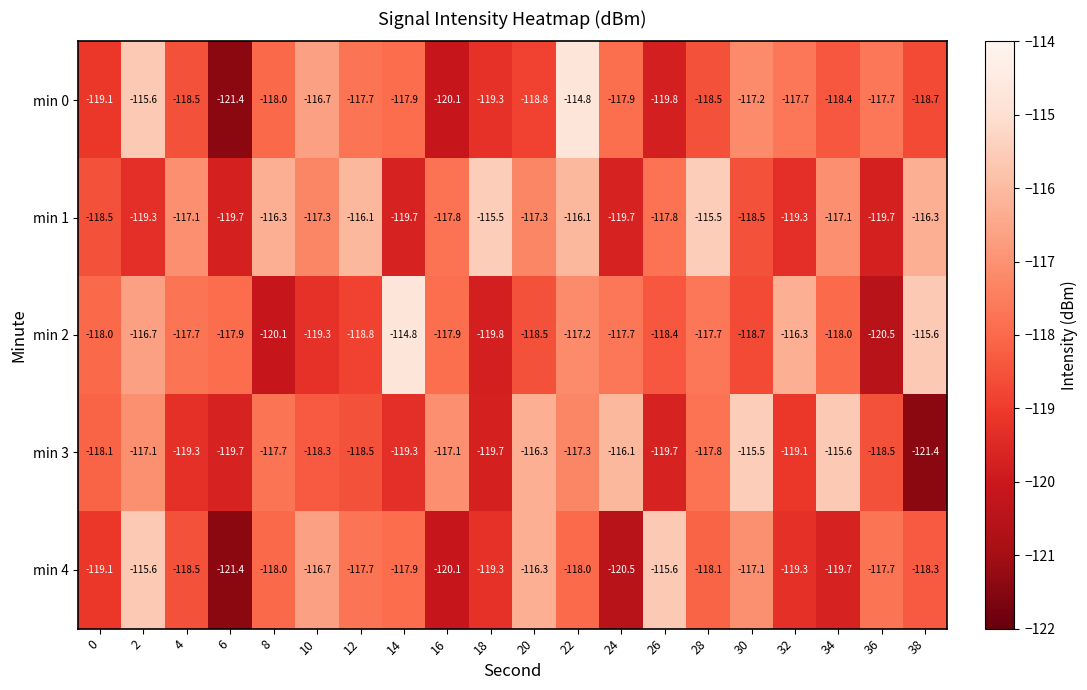

Is it true that min 4 equals -52.3 at 32?

False